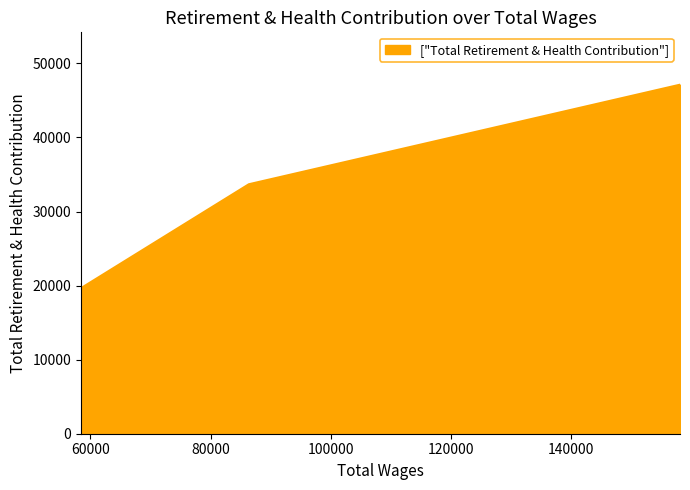

Which has a higher value, 86373.0 or 58426.0?

86373.0